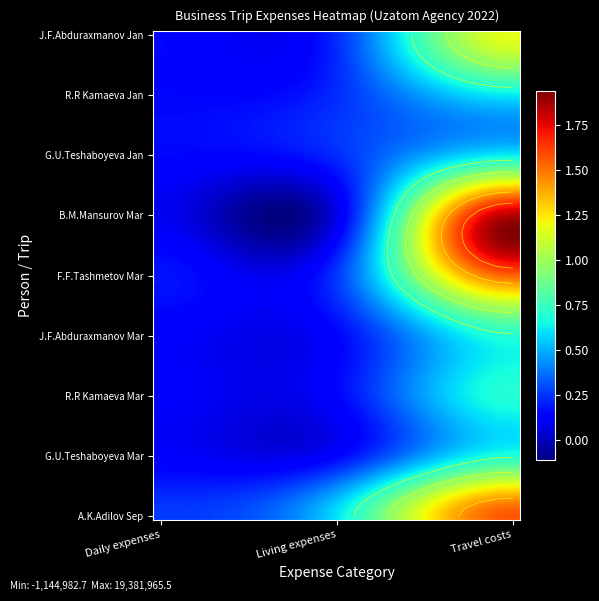

True or false: J.F.Abduraxmanov_Mar has a value of 1957142 at Living expenses.

False